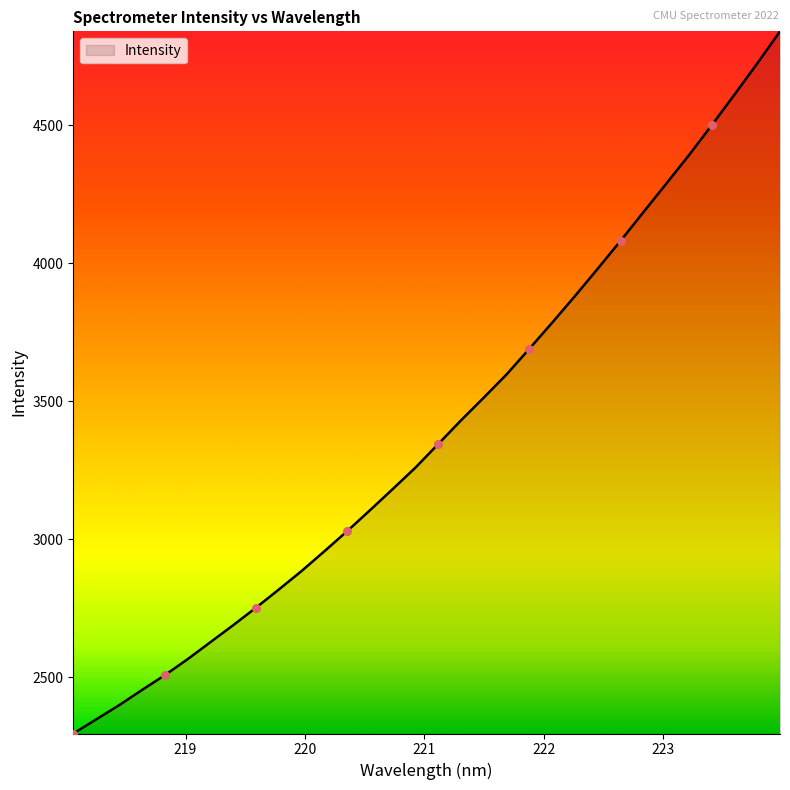

What is the difference between the maximum and minimum values?

2545.3